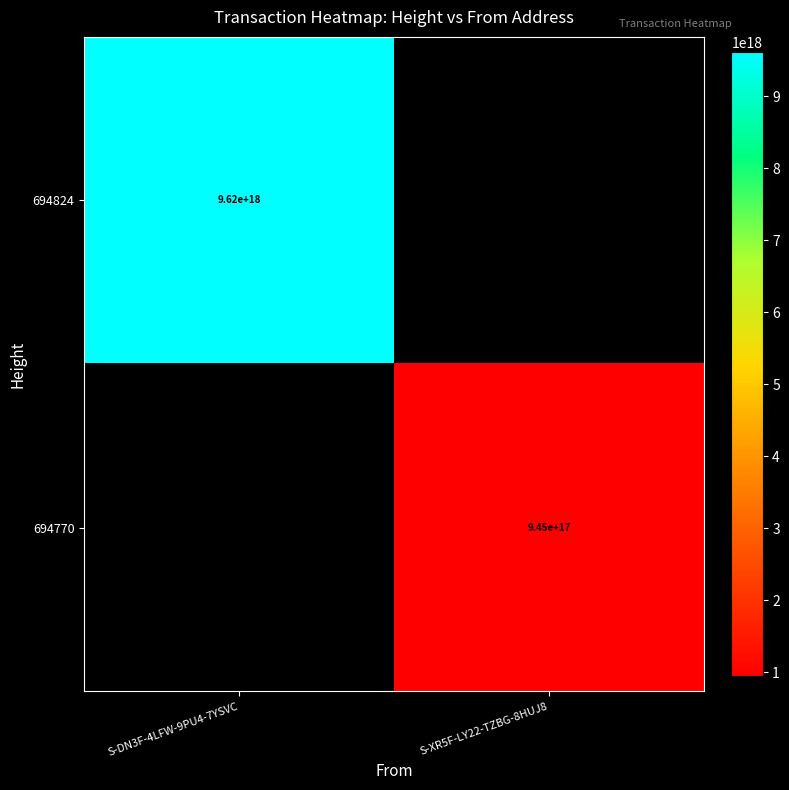

Is it true that 694770 equals 945000000000000000 at S-XR5F-LY22-TZBG-8HUJ8?

True